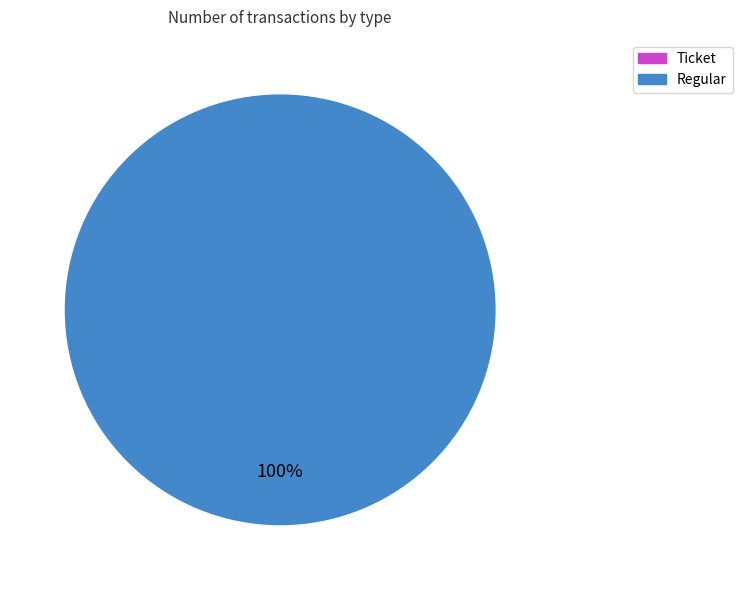

To the nearest percent, what is the difference between the largest and smallest slice percentages?

100%